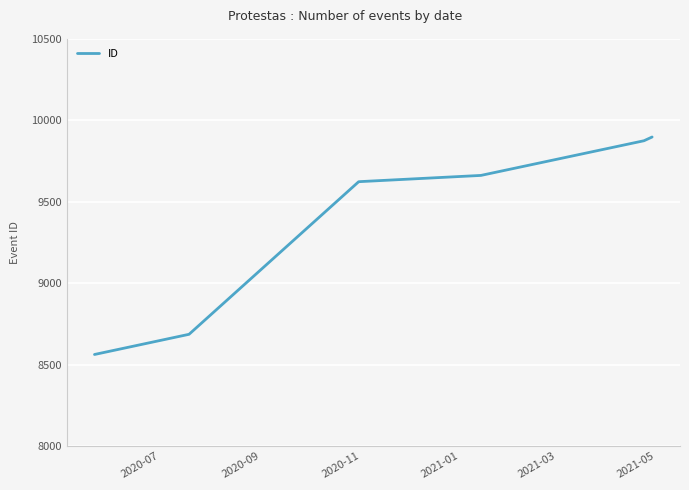

What is the minimum value shown in the chart?

8562